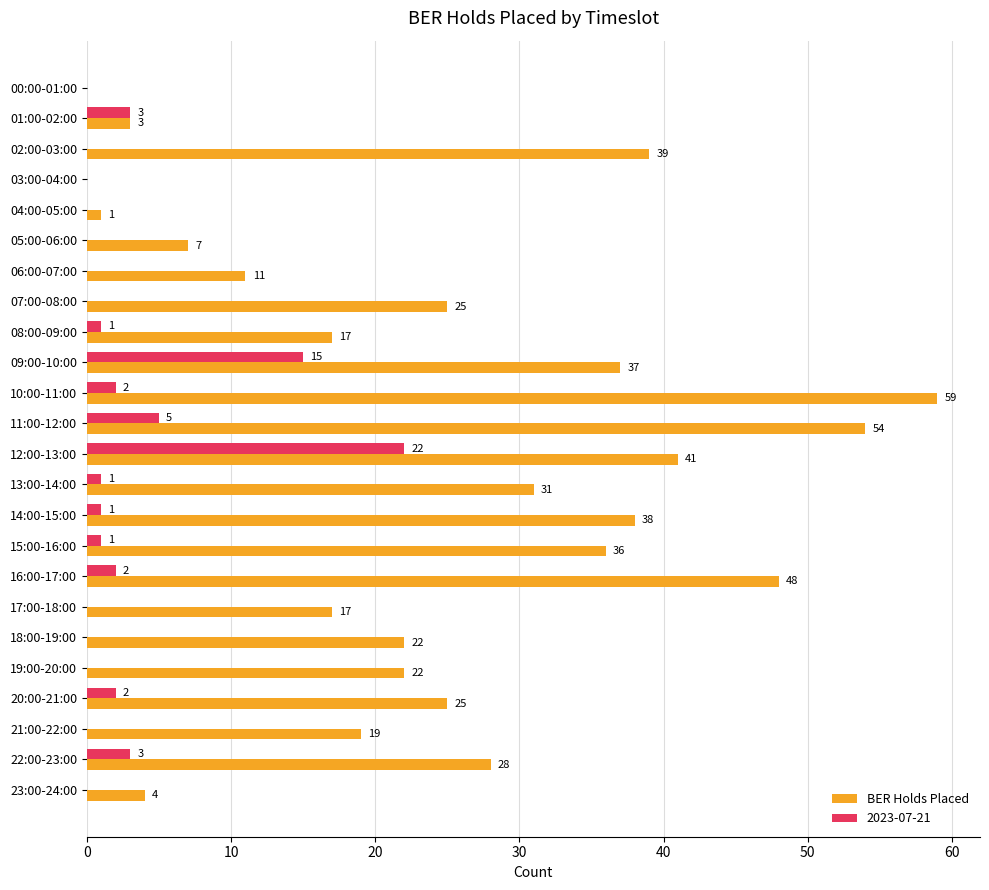

Count the number of data series in this chart.

2